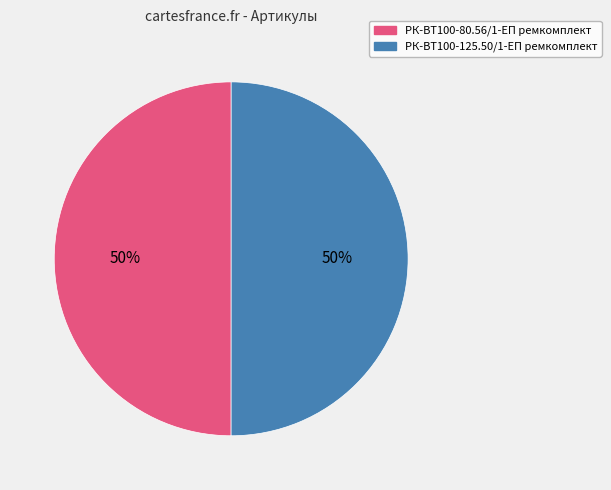

Combined, do РК-ВТ100-80.56/1-ЕП ремкомплект and РК-ВТ100-125.50/1-ЕП ремкомплект account for over 50%?

Yes